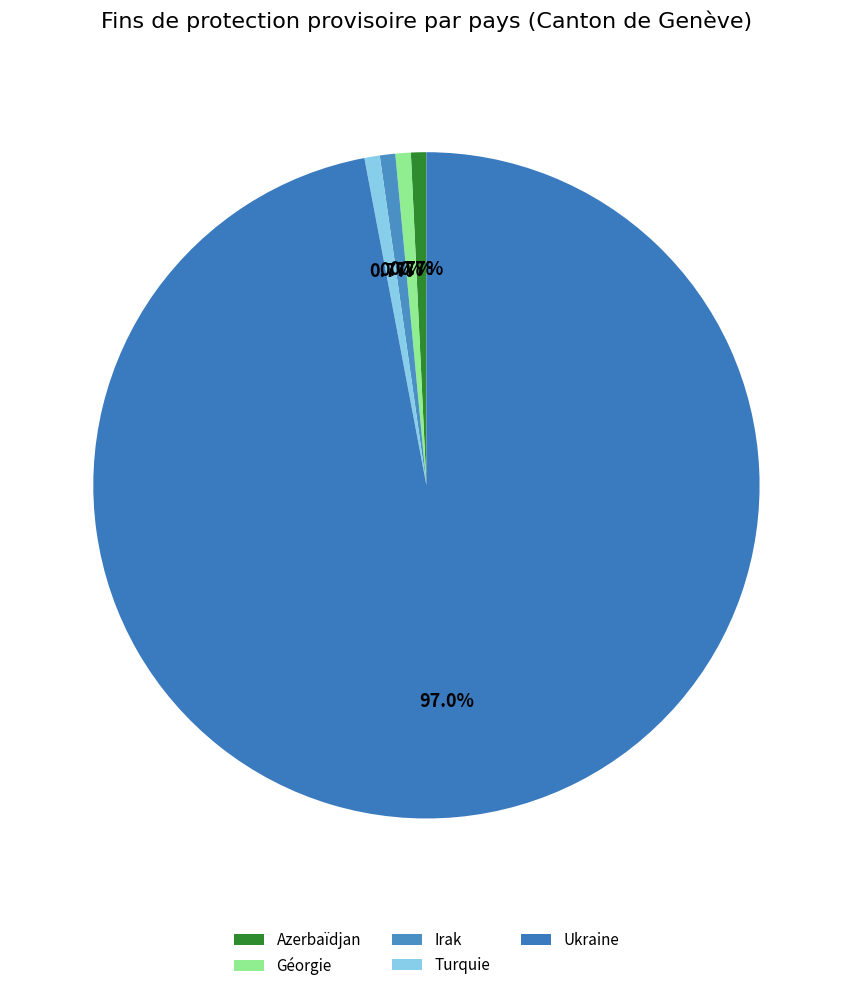

Which category has the biggest portion of the pie?

Ukraine